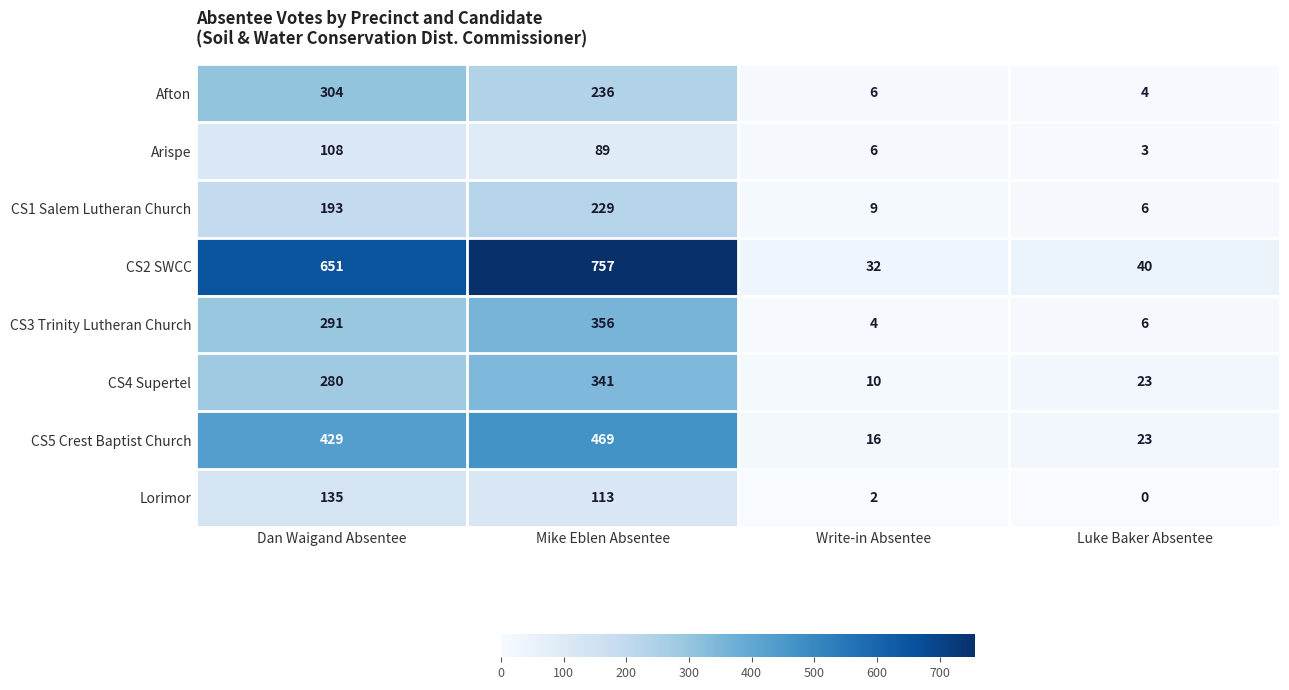

What is the difference between the Afton values at Luke Baker Absentee and Mike Eblen Absentee?

232